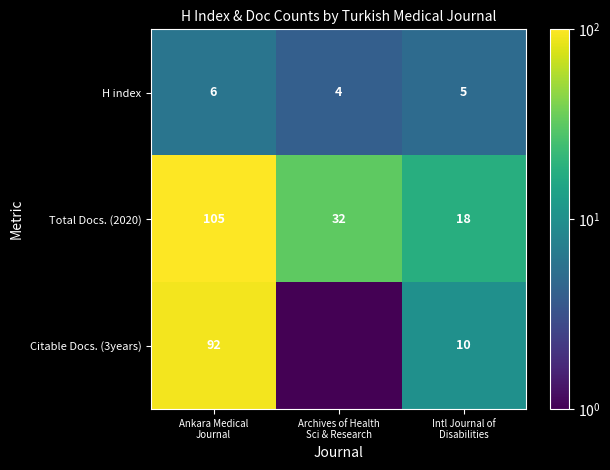

What is the difference between the maximum and second lowest values in the Total Docs. (2020) series?

73.0